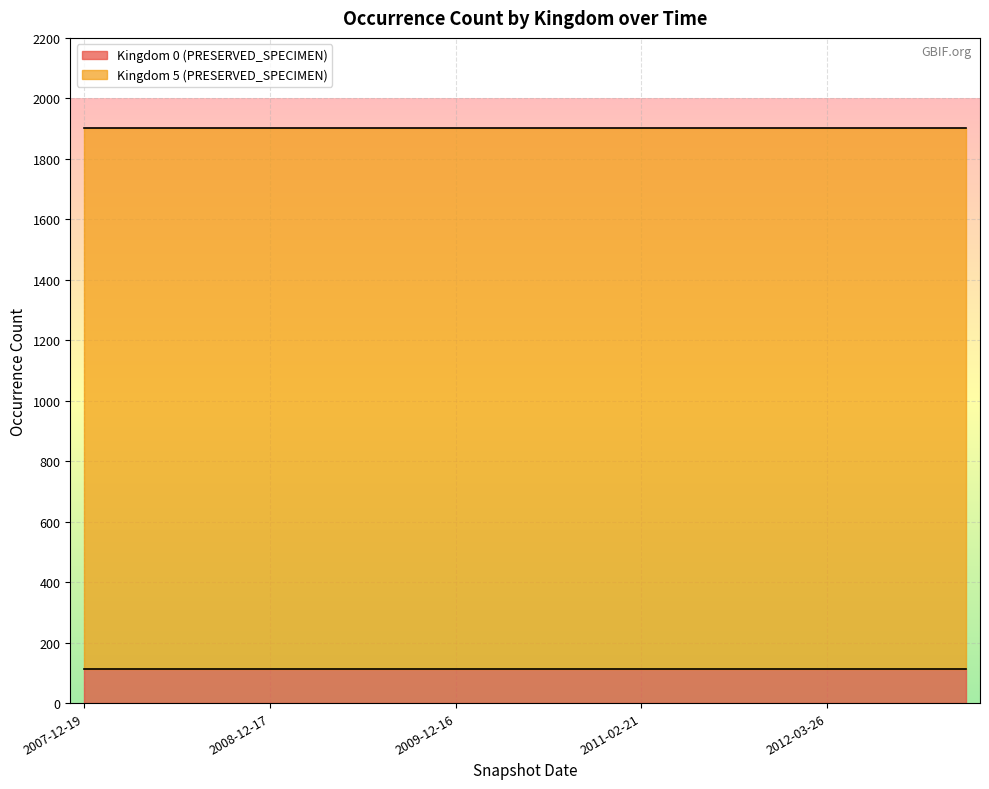

What is the maximum value shown in the chart?

1788